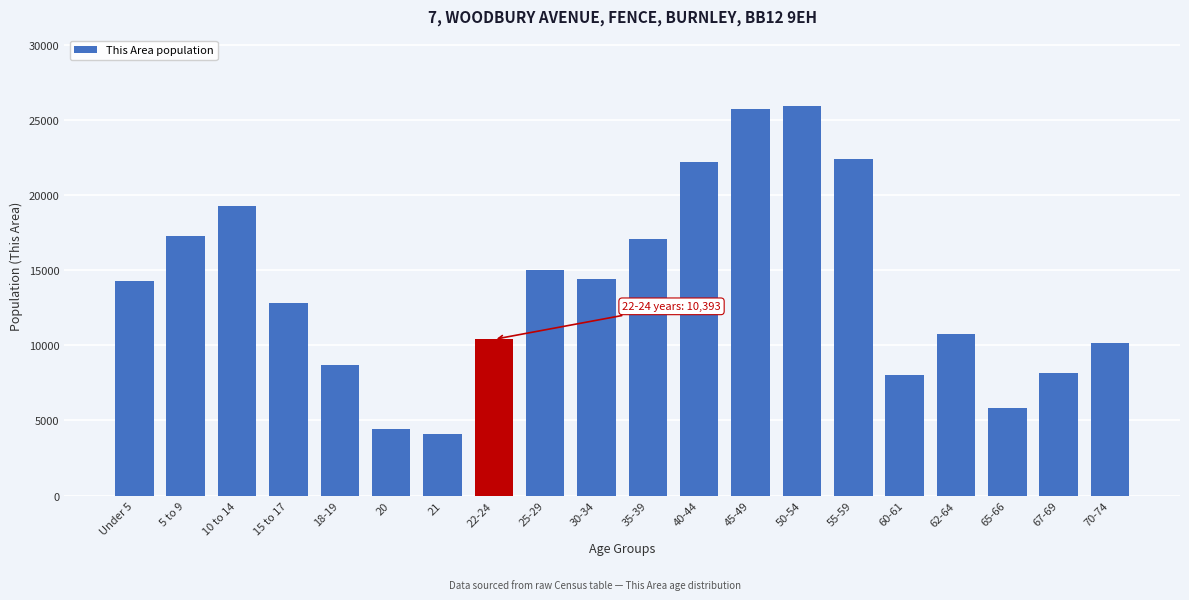

Reading right to left, what are all the values shown in this chart?

10121	8140	5844	10762	7997	22361	25940	25705	22162	17066	14394	14988	10393	4092	4424	8675	12796	19236	17275	14268